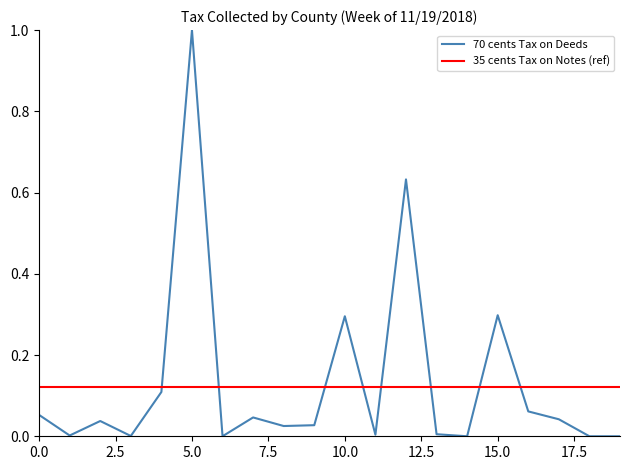

What is the maximum value for 70 cents Tax on Deeds?

1.0